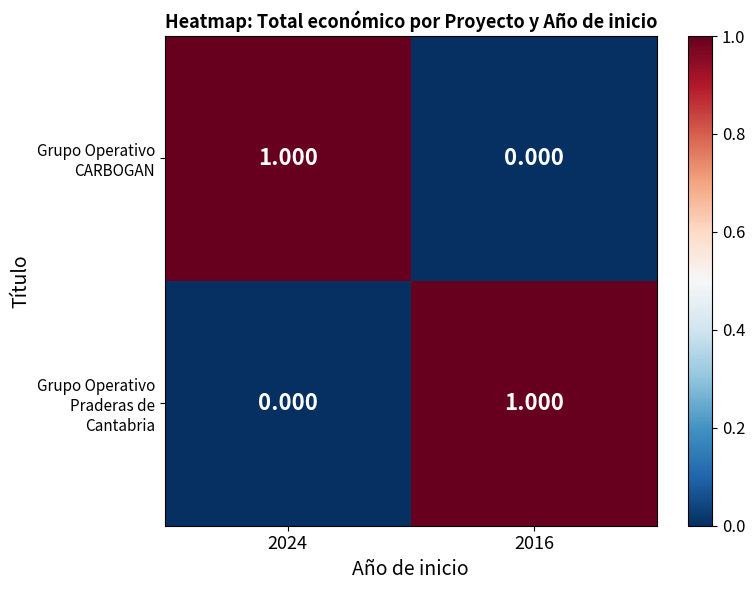

Which has a higher value, 2016 or 2024?

2024